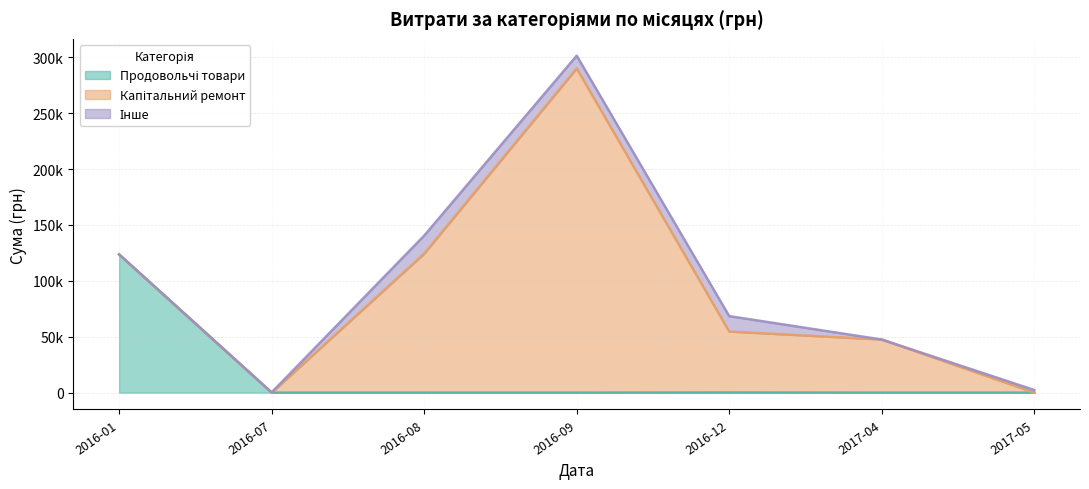

In Капітальний ремонт, how many points are higher than both neighbors (excluding endpoints)?

1